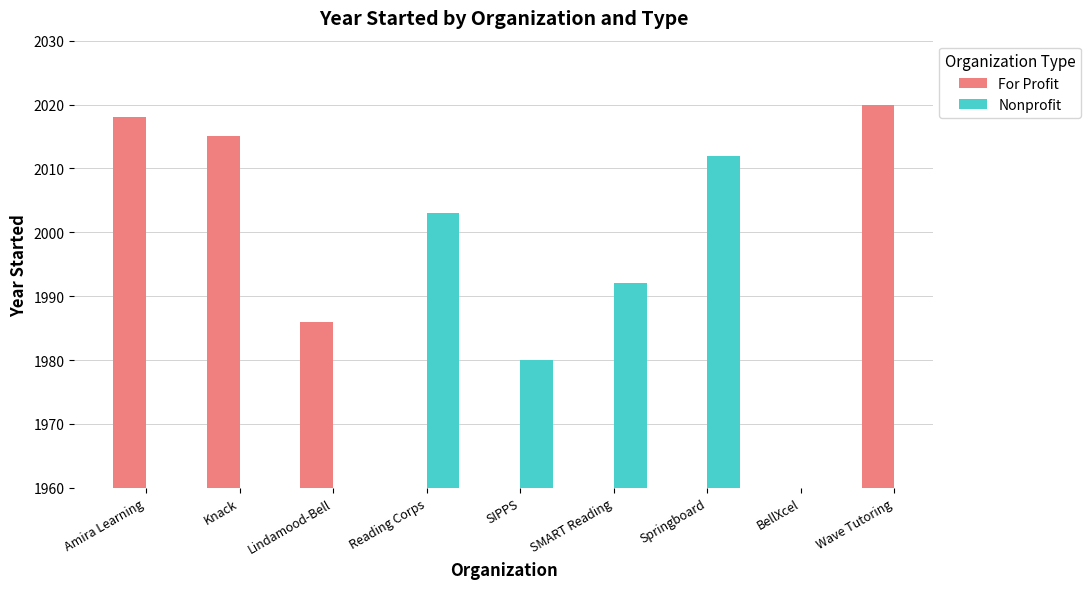

At how many categories does at least one series exceed 1992?

5